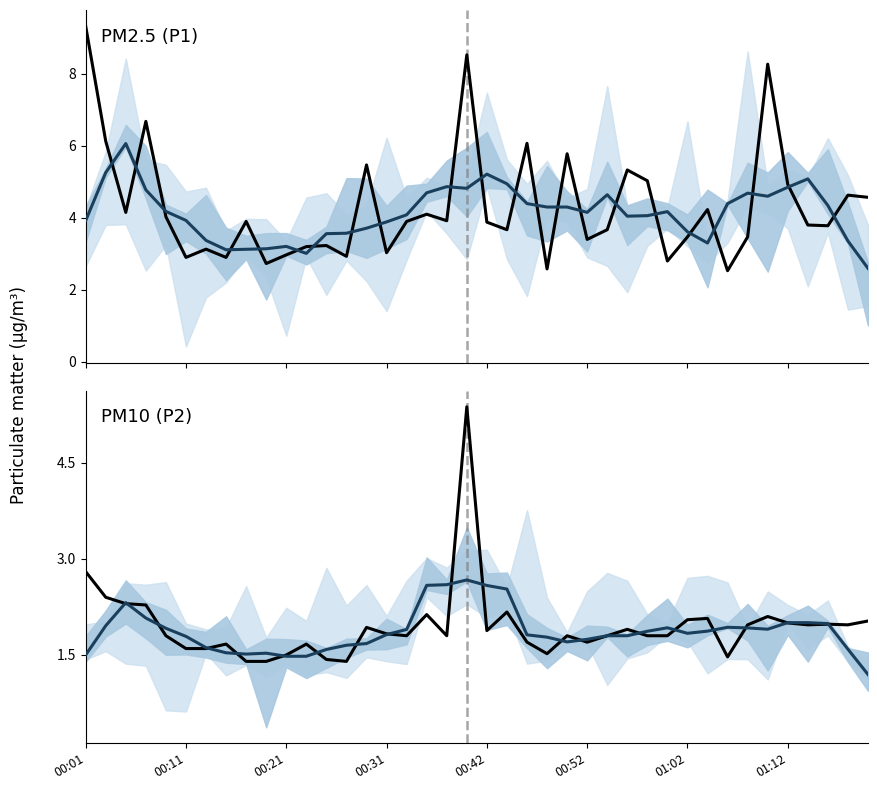

What is the value of the Smoothed mean point at the 38th from the left?

2.0